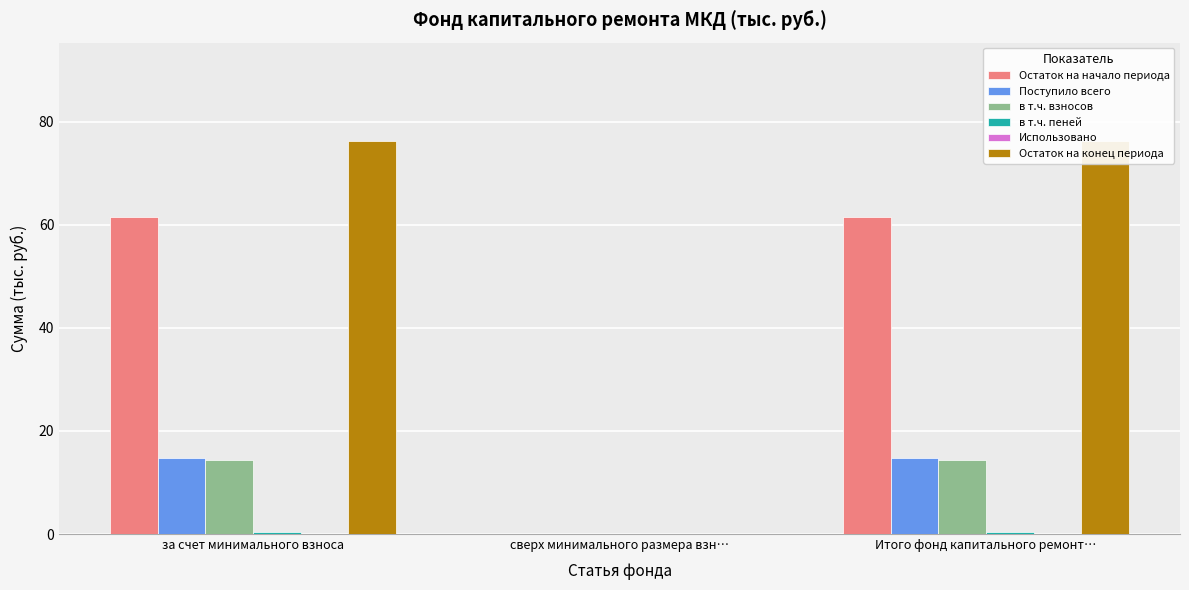

Which series has the largest range (max minus min)?

Остаток на конец периода